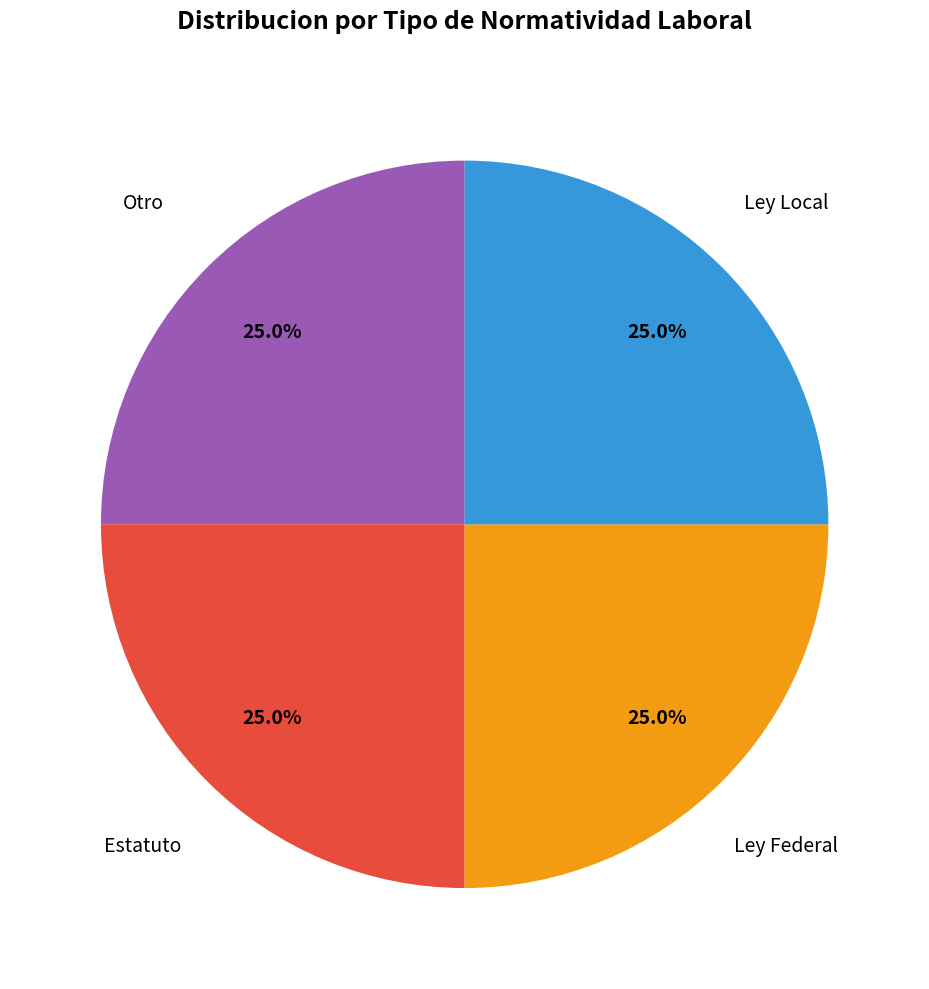

What is the total percentage of Estatuto and Otro?

50.0%